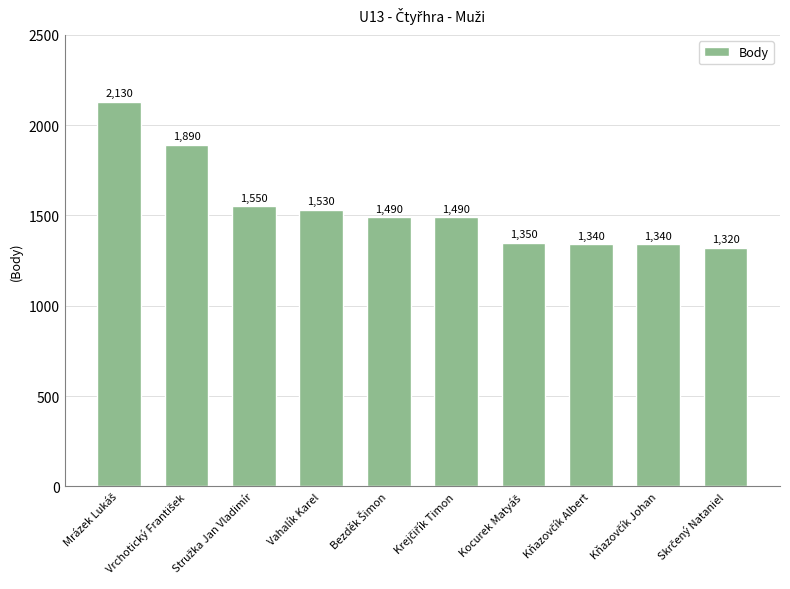

Count the number of categories in the chart.

10